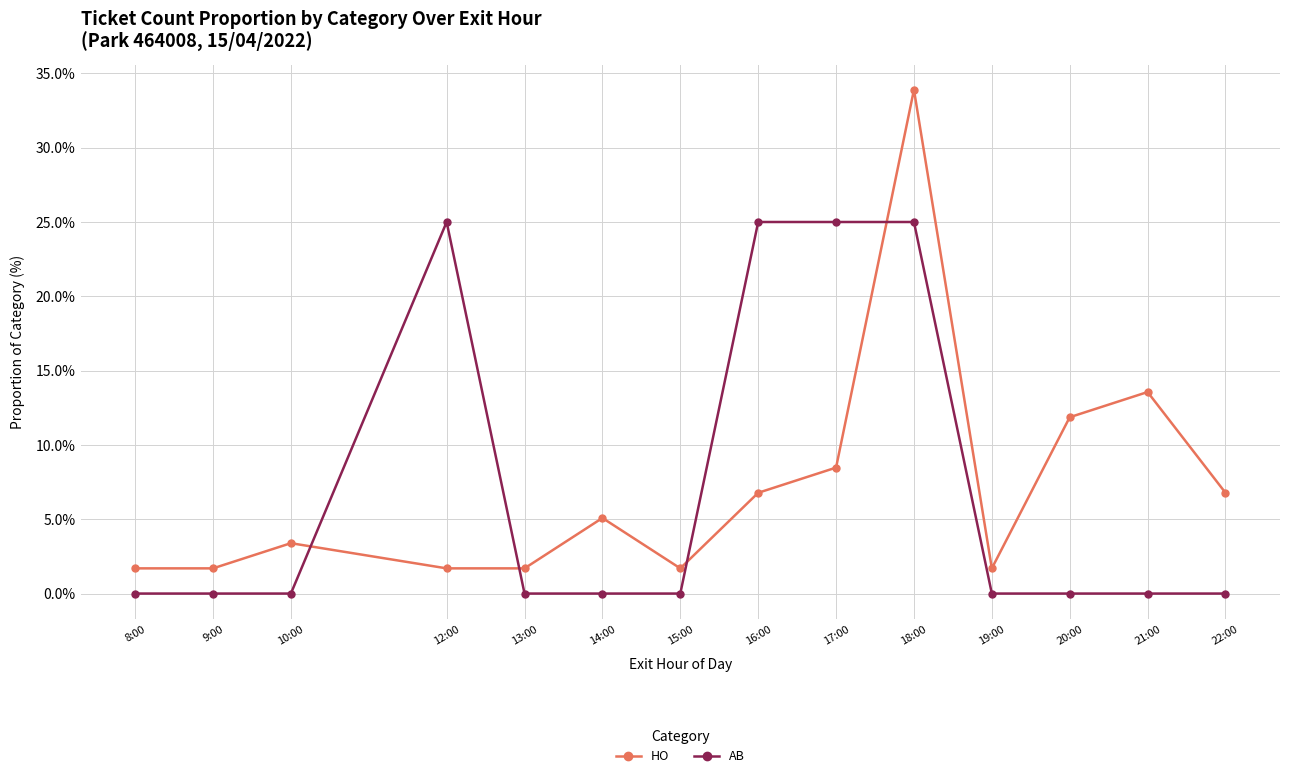

What are all the series names shown in the legend?

HO, AB